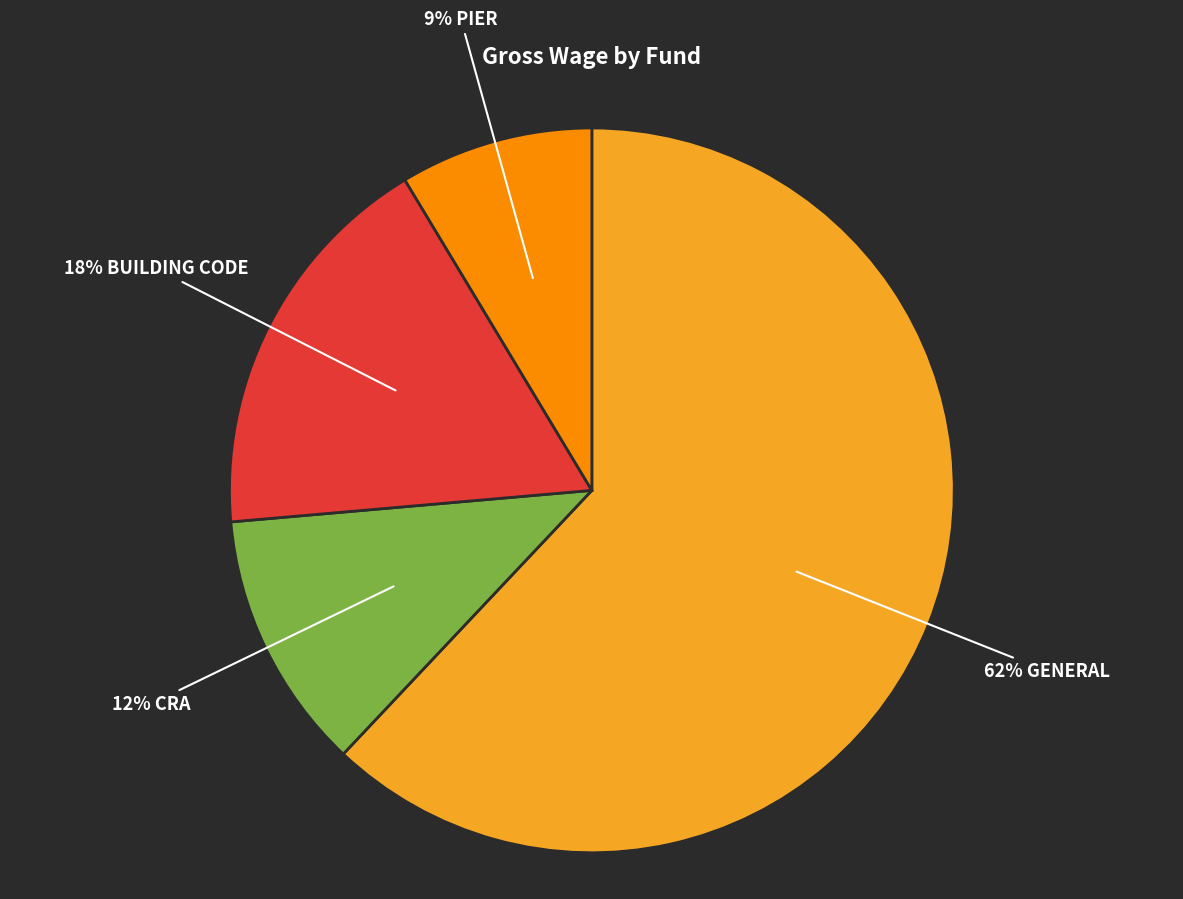

Is there a majority slice in this chart?

Yes